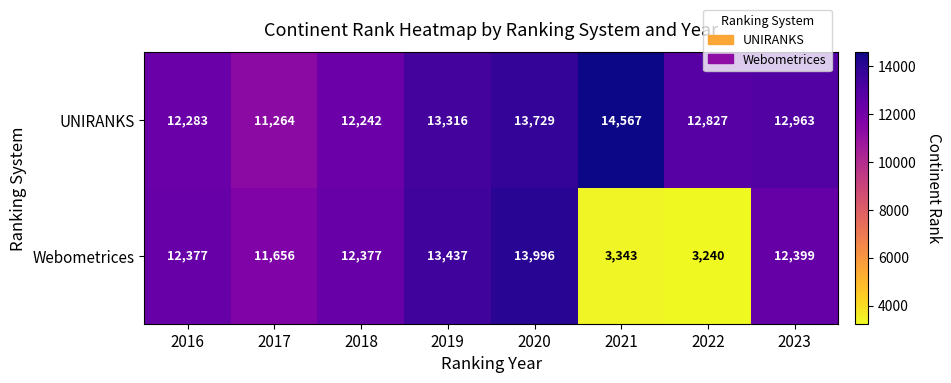

What is the average value of the Webometrices series?

10353